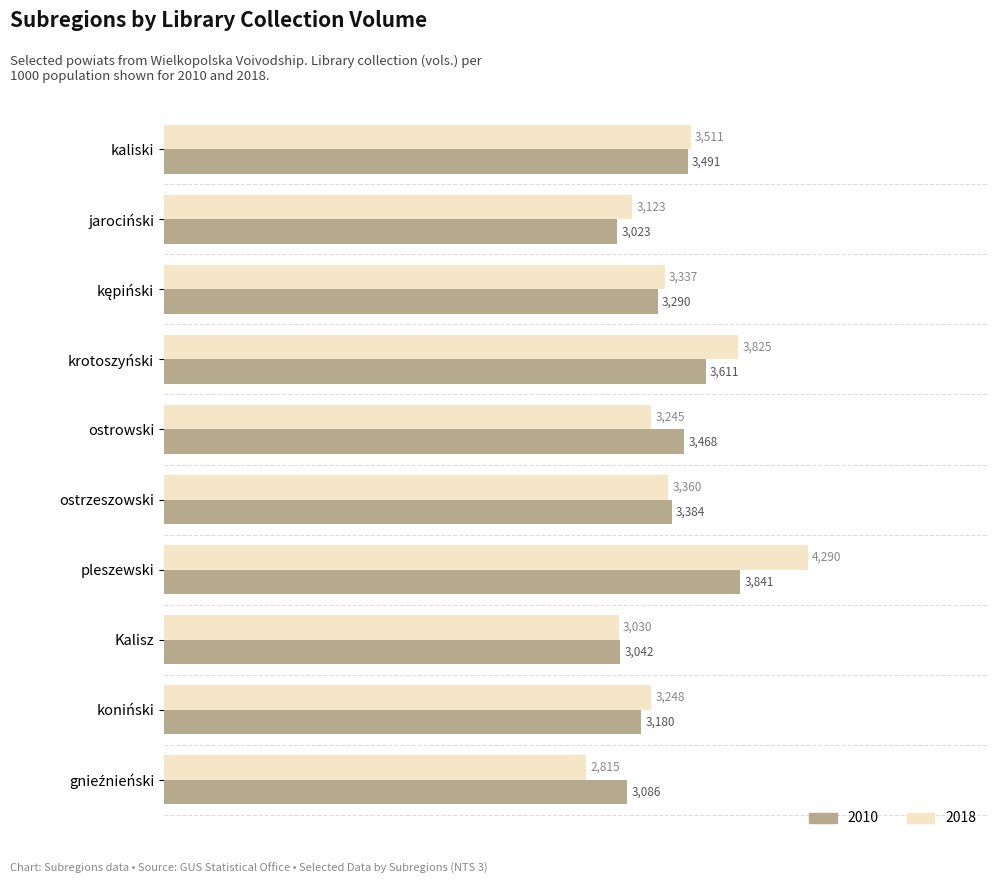

How many data points in 2018 are less than 3337?

5